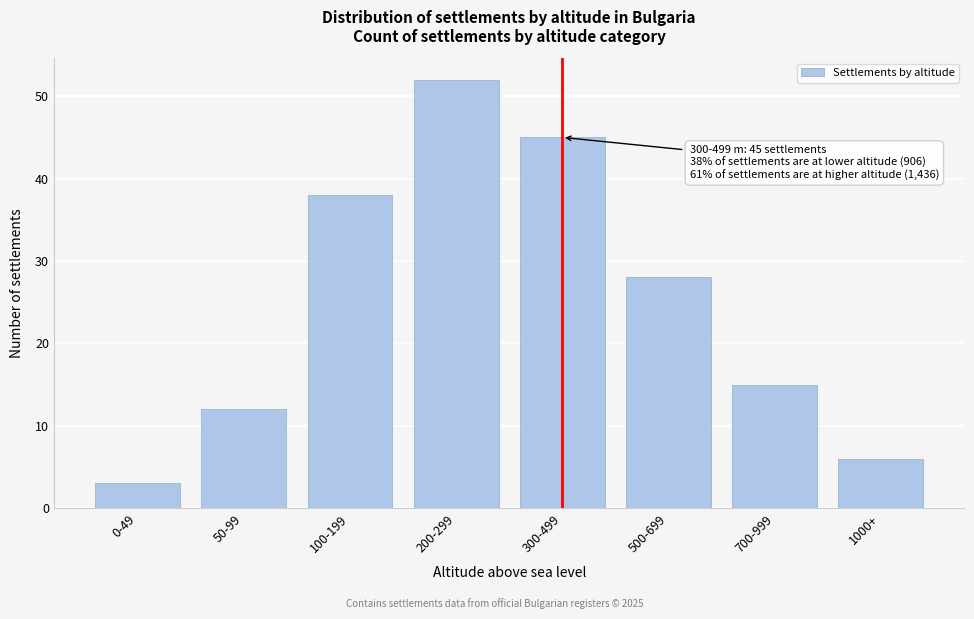

Reading left to right, list all the values displayed in this chart.

3	12	38	52	45	28	15	6